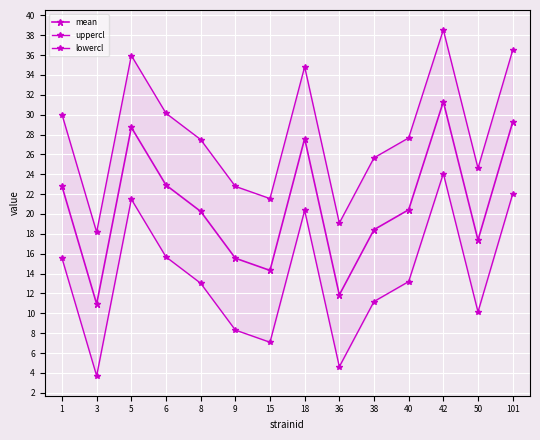

What is the difference between the highest and lowest values at 36?

14.5